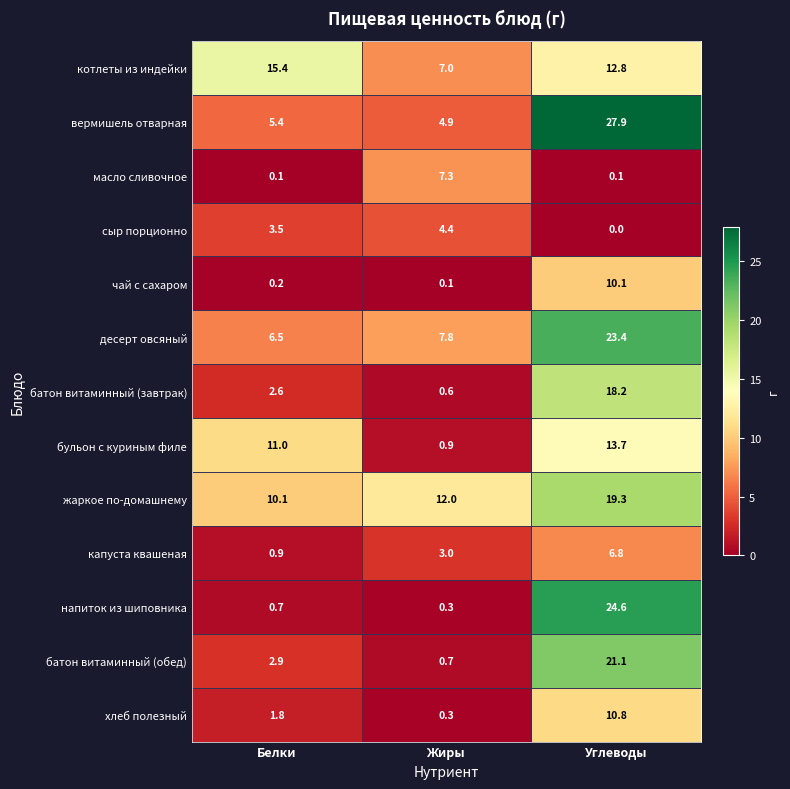

Which category has the highest value across all series?

Углеводы